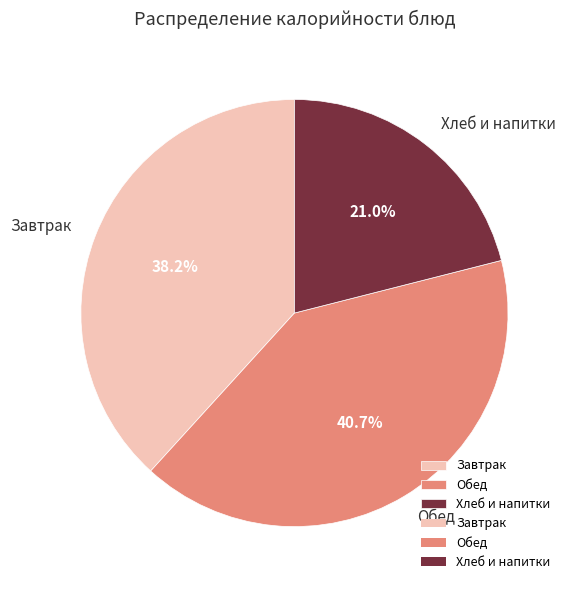

Rank the categories by value from lowest to highest.

Хлеб и напитки, Завтрак, Обед